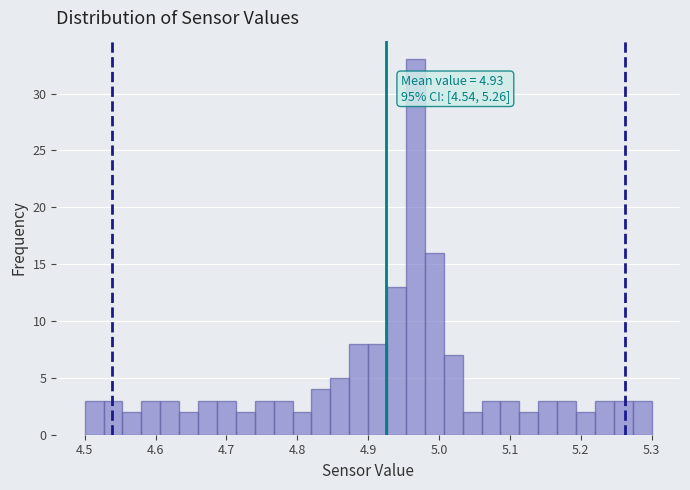

Read against the x-axis, roughly where is the centre of the tallest bar?

4.97